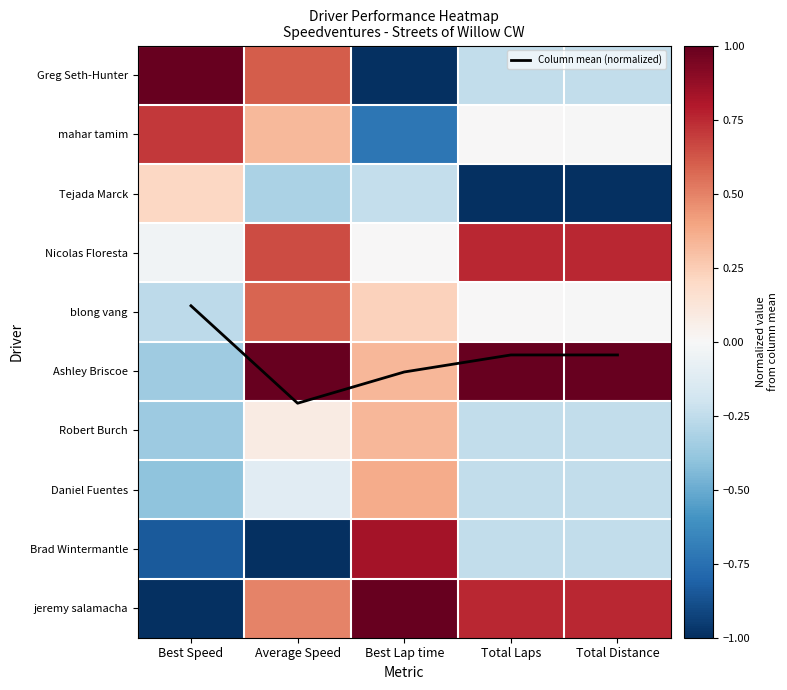

List the labels in order of Greg Seth-Hunter value, smallest first.

Best Lap time, Total Laps, Total Distance, Average Speed, Best Speed